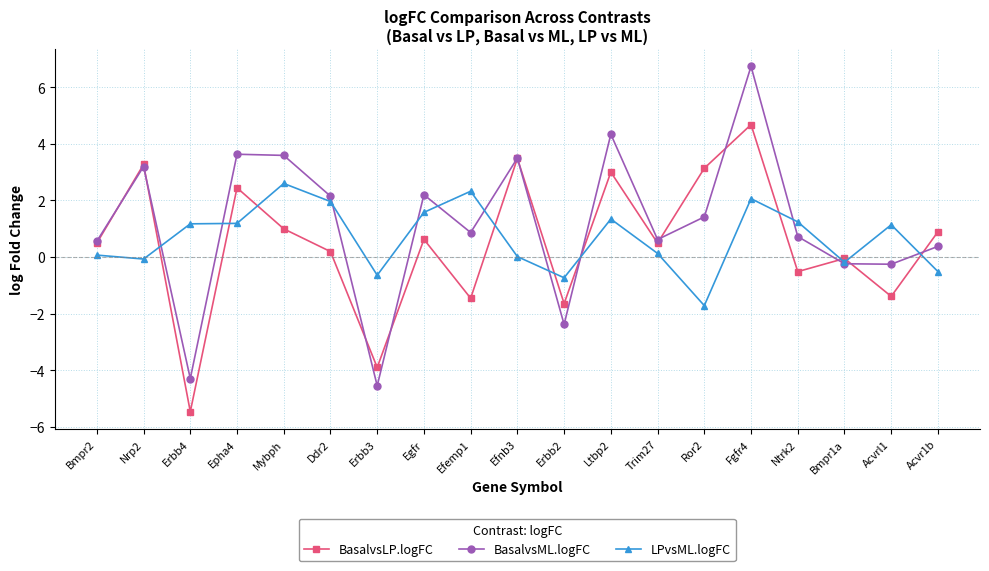

What is the sum of all BasalvsML.logFC values?

22.1